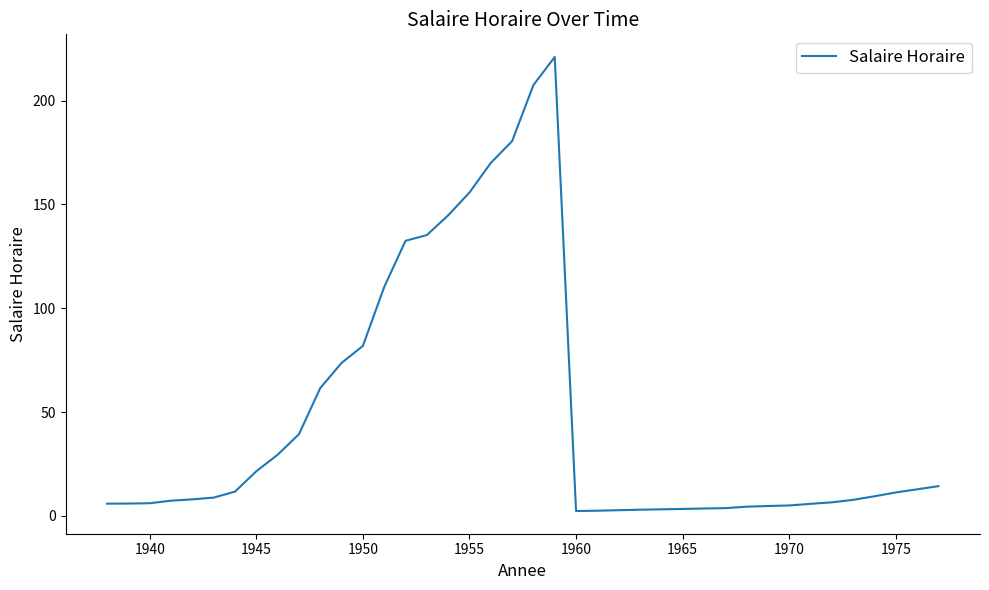

What is the greatest value displayed?

221.0